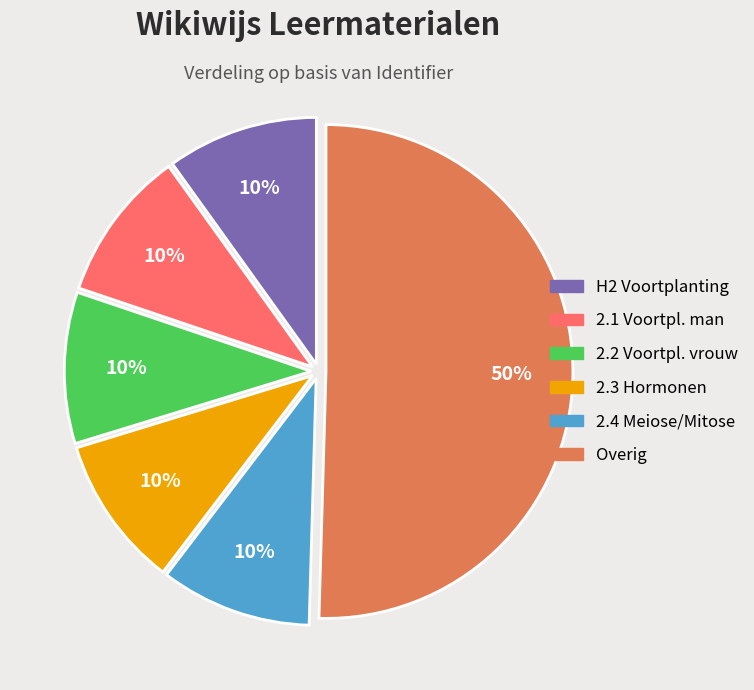

Count the number of slices in the pie.

6